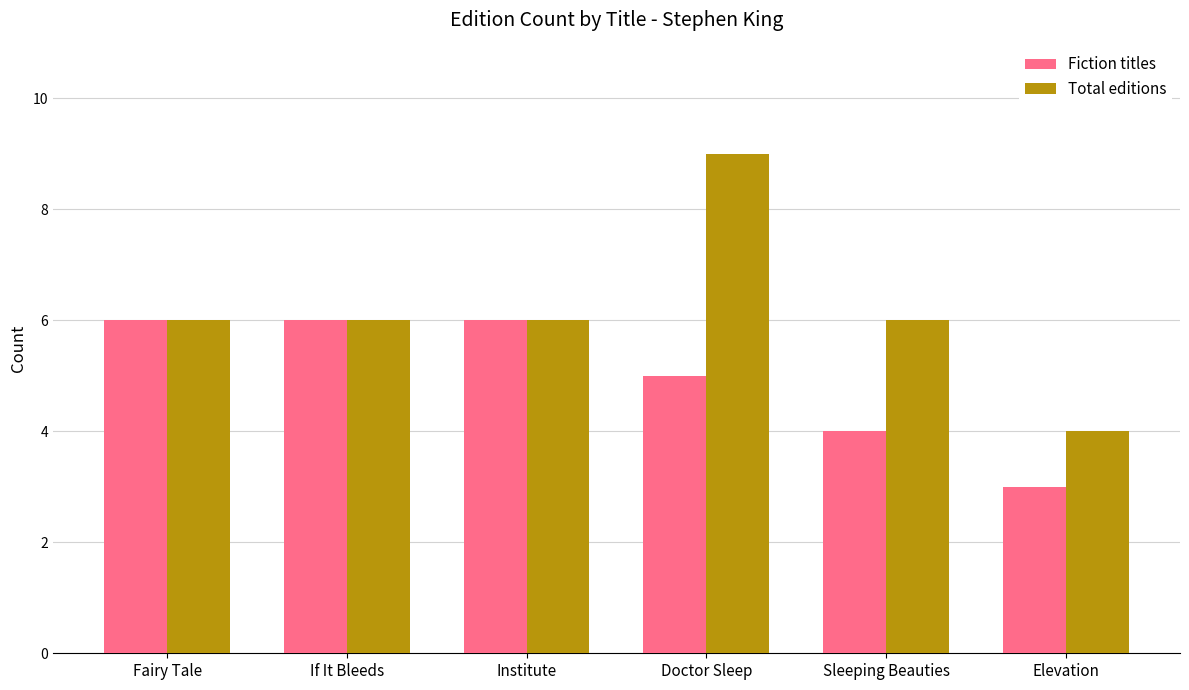

What is the difference between the maximum and minimum values in the Fiction titles series?

3